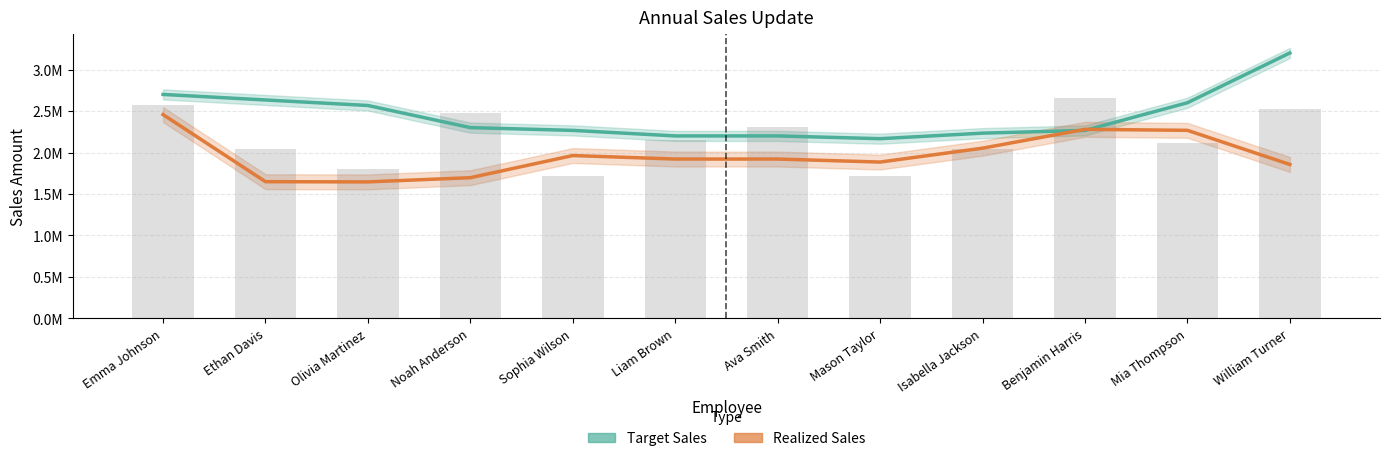

The Target Sales series shows 2266666.7 at Sophia Wilson. True or false?

True